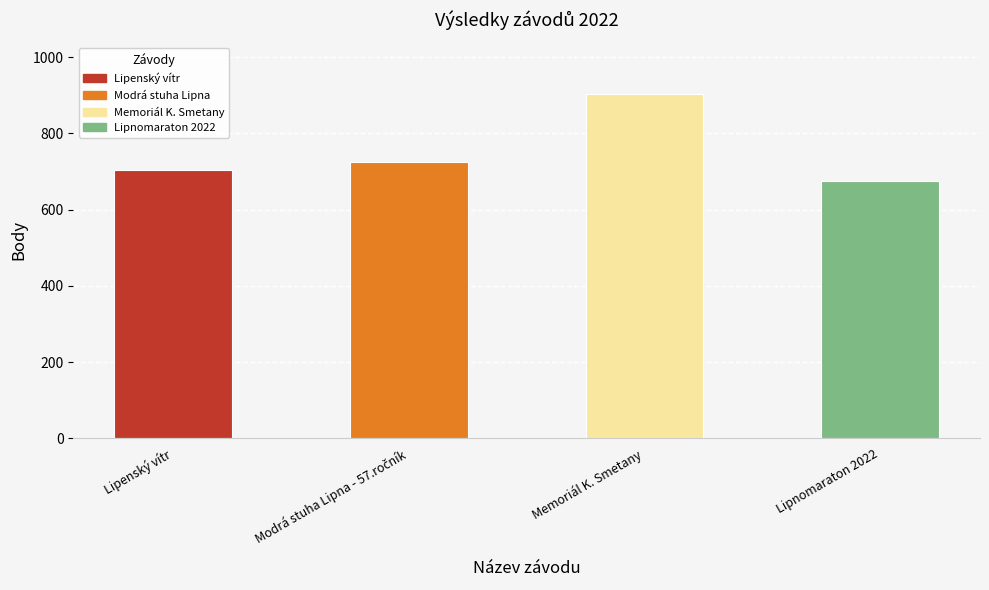

Does the chart contain stacked bars?

No